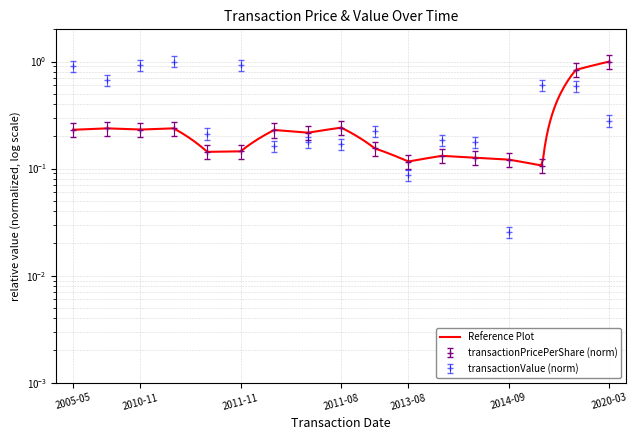

What is the maximum value shown in the chart?

1.0